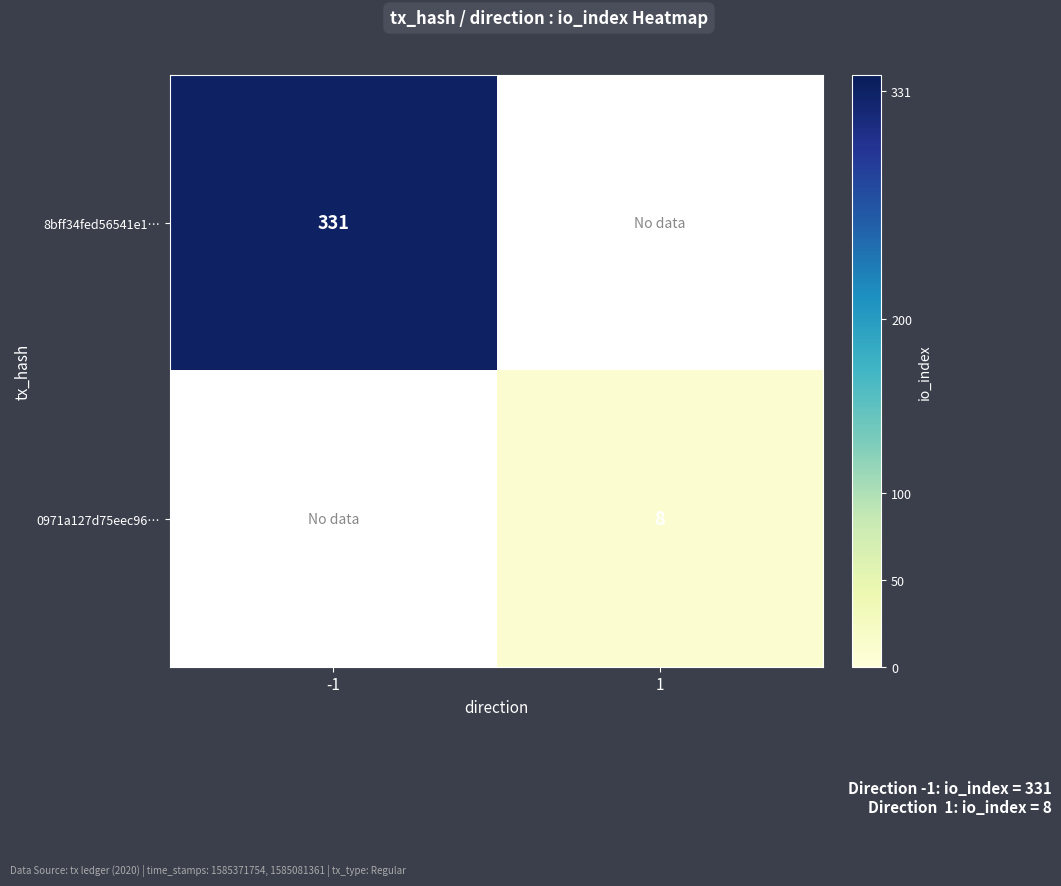

The value of 8bff34fed56541e1… at -1 is 331. True or false?

True